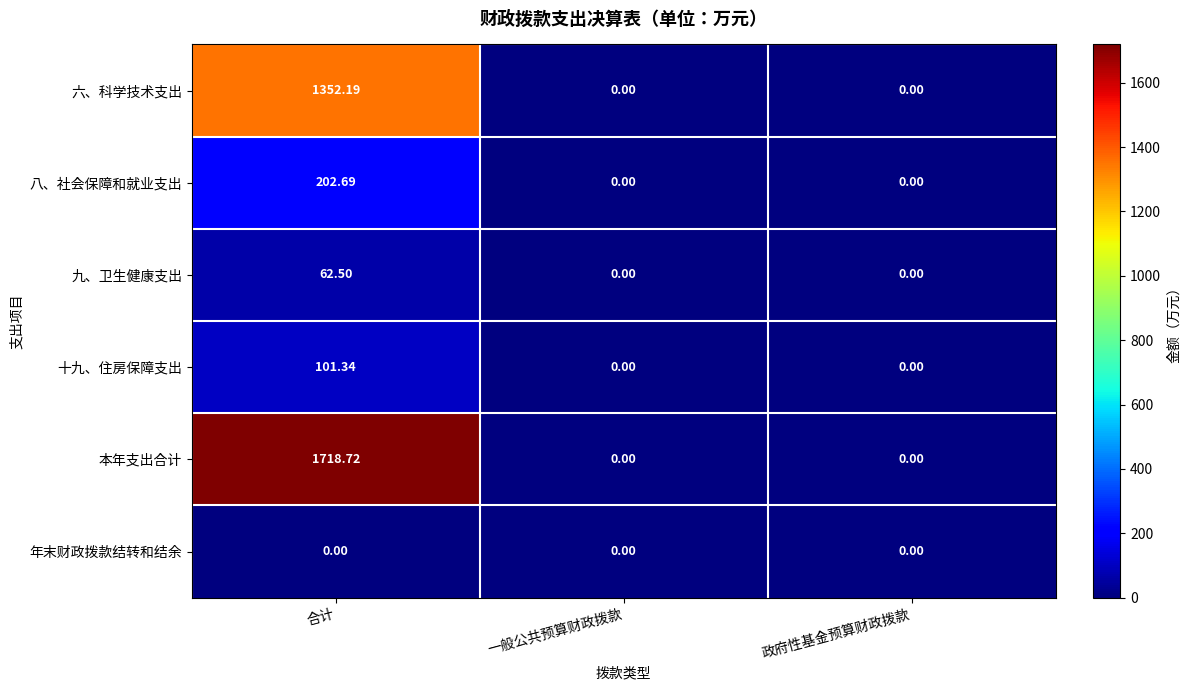

At which category is the sum across all series the highest?

合计